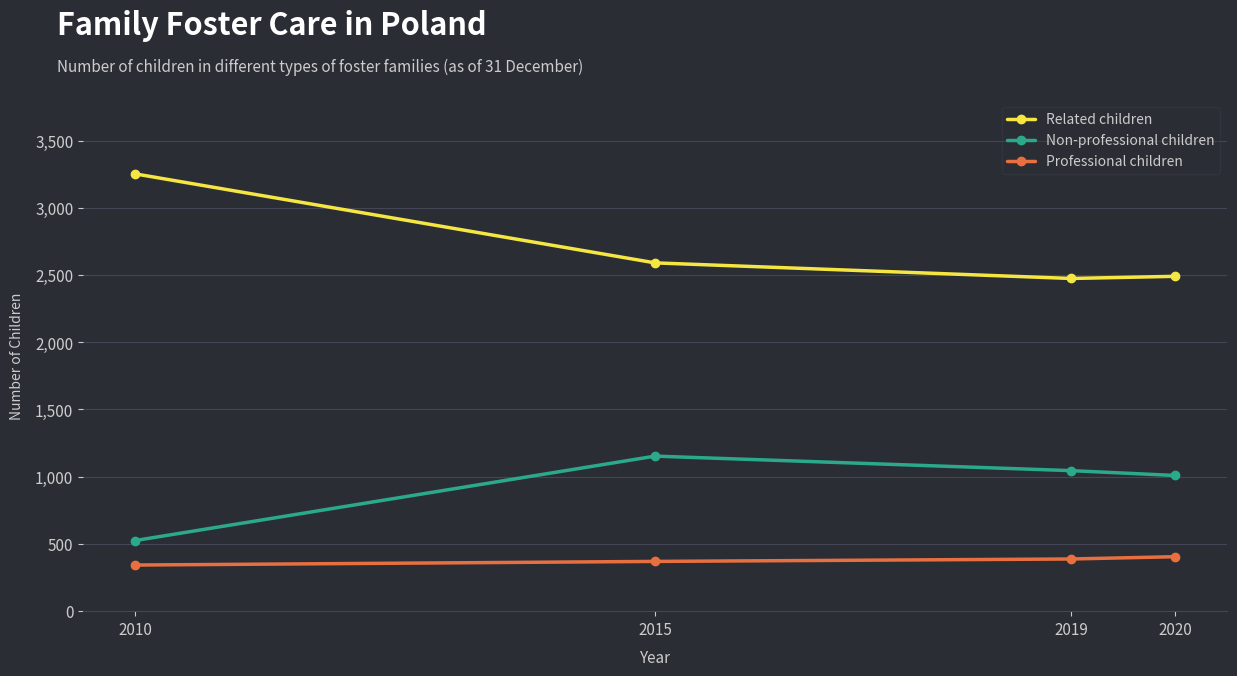

What is the difference between the highest and lowest values at 2019?

2086